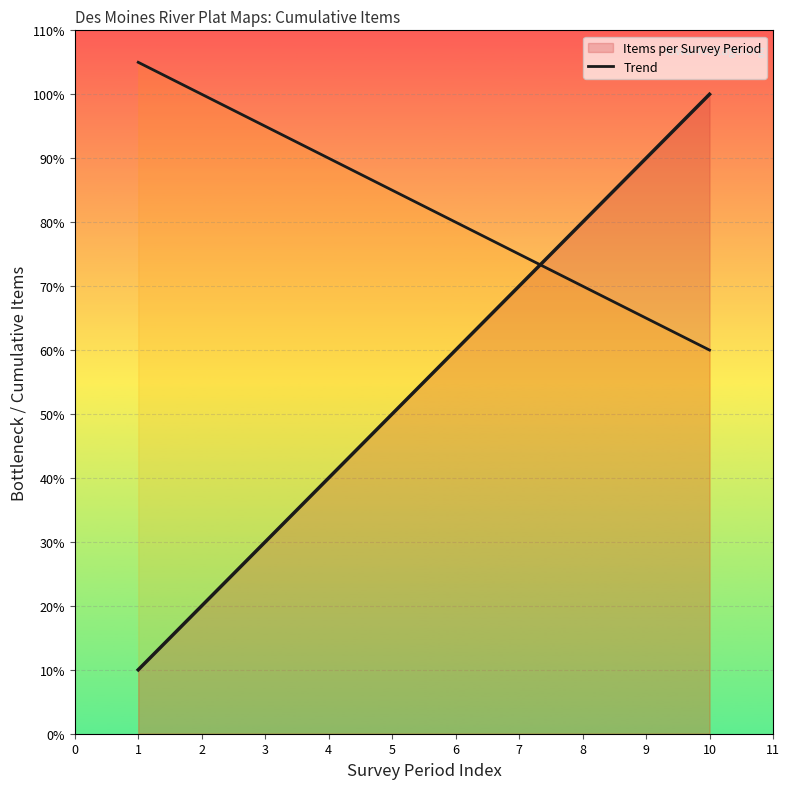

What is the difference between the second highest and minimum values?

4.0